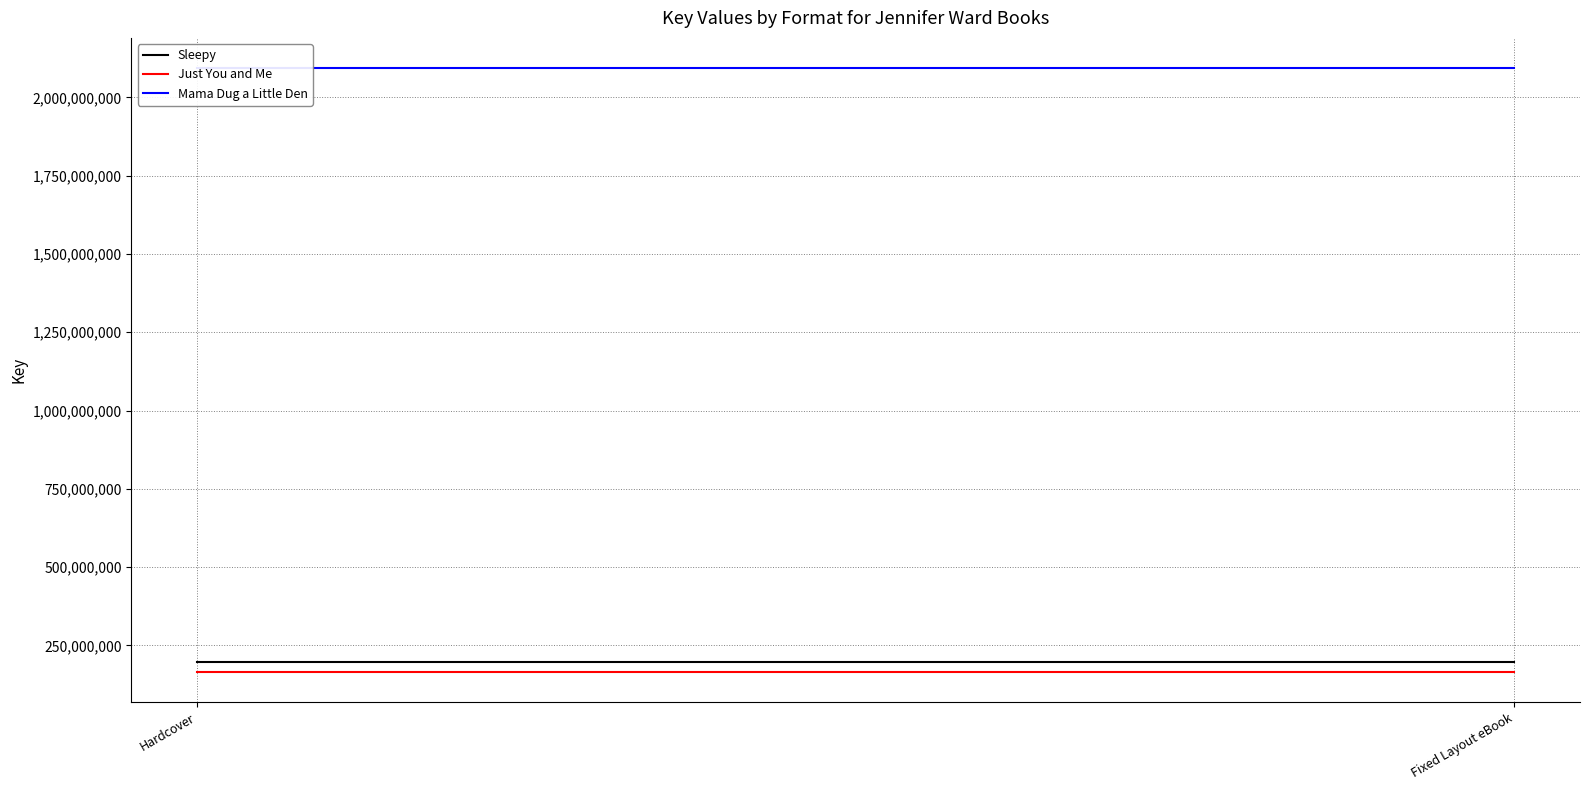

The value of Sleepy at Hardcover is 197041174. True or false?

True